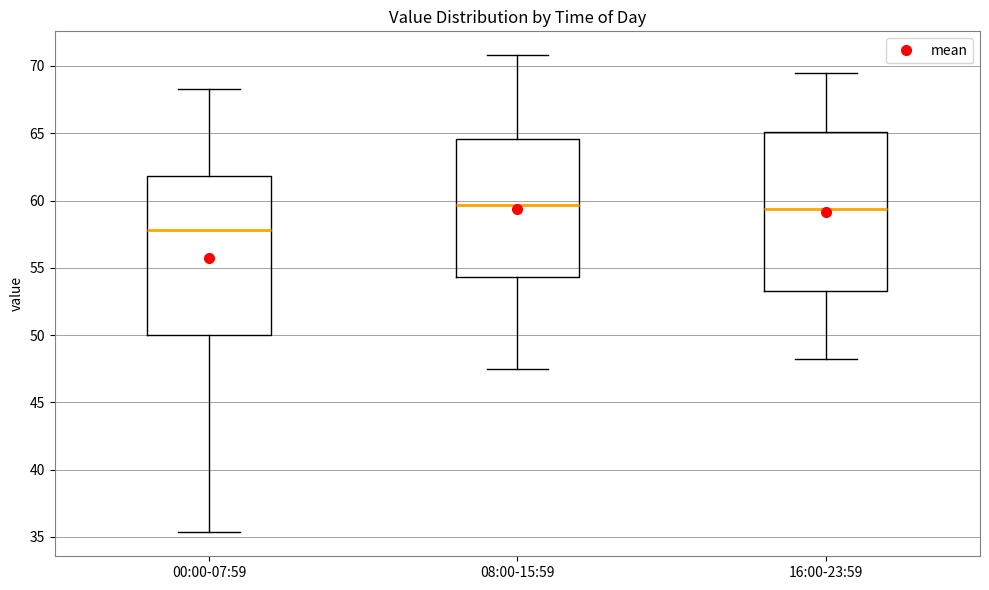

Where does the median line of the box for 08:00-15:59 sit on the y-axis? The values are not printed on the chart, so give them approximately, as read against the axis.

59.5